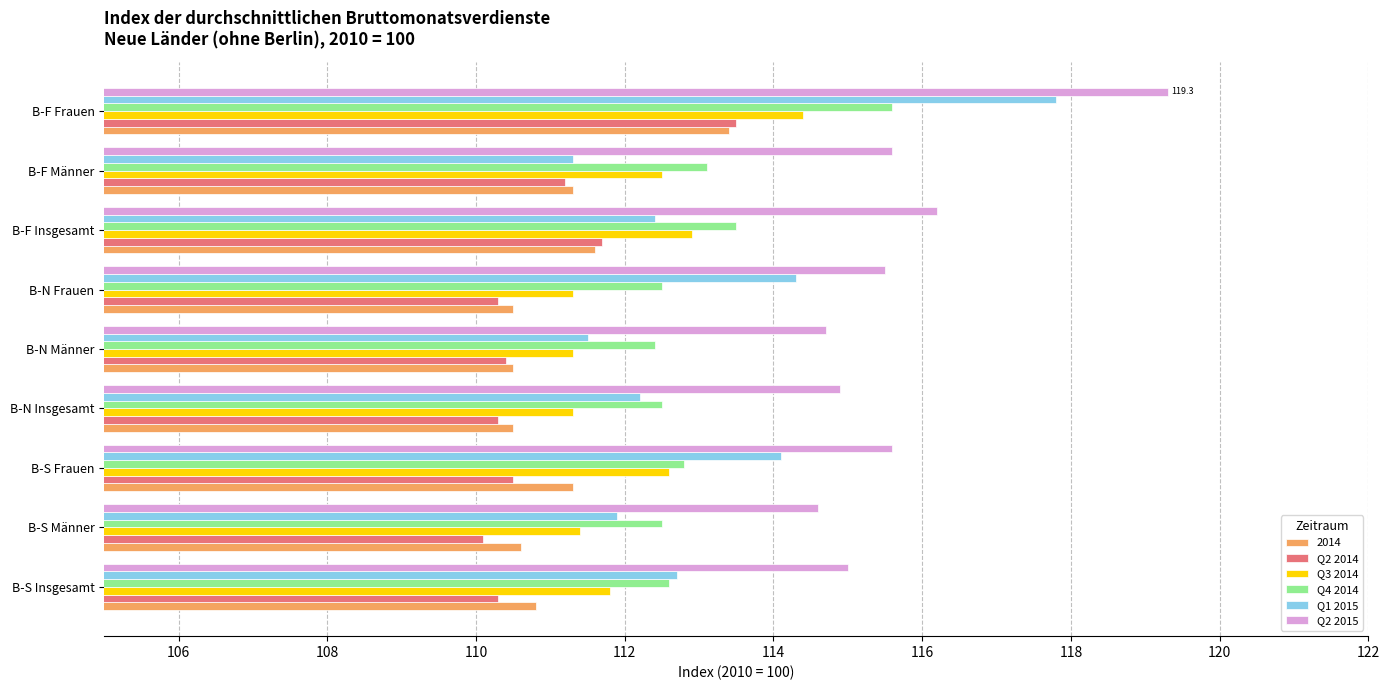

At how many categories does at least one series exceed 118?

1